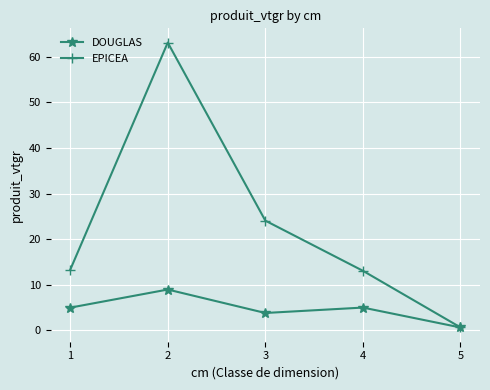

The value of EPICEA at 3 is 33.1. True or false?

False